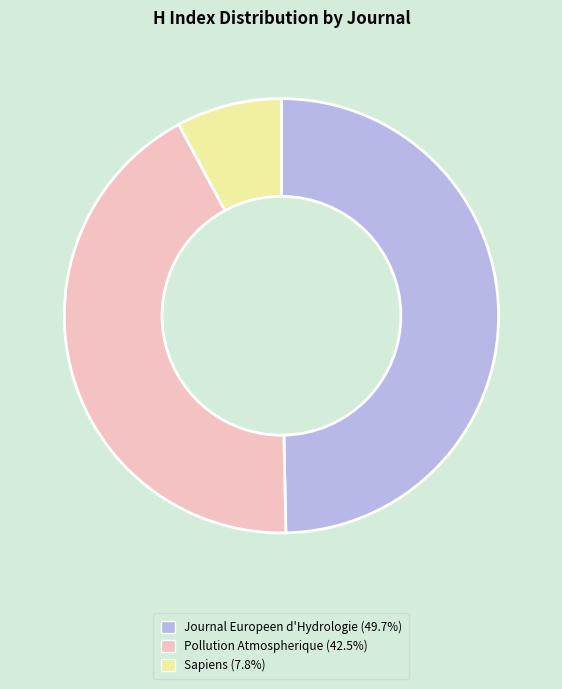

Is there a majority slice in this chart?

No